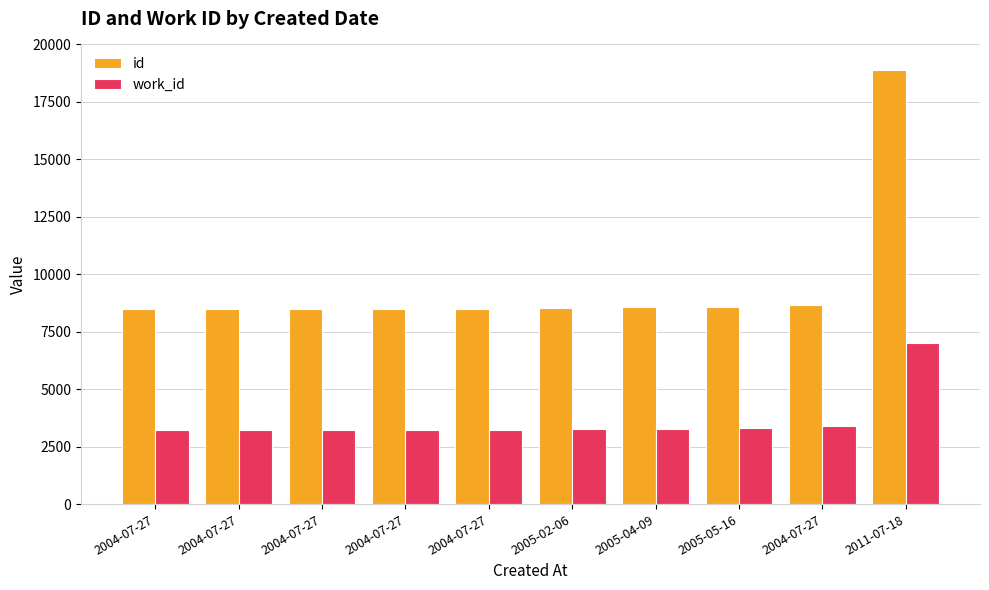

Does the chart contain stacked bars?

No